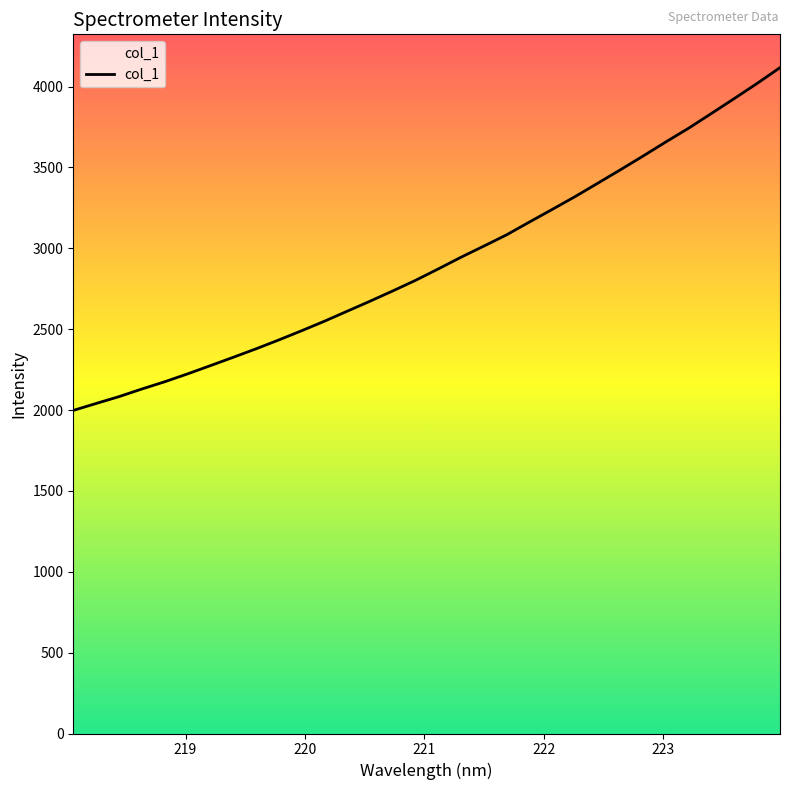

What is the greatest value displayed?

4117.1